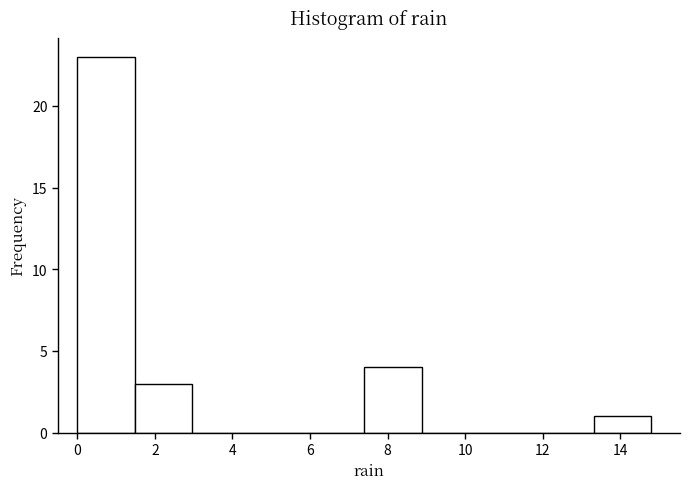

What is the height of the bar covering 0.00 to 1.48 on the x-axis? Neither the bar edges nor the heights are printed on the chart, so give them approximately, as read against the axes.

23